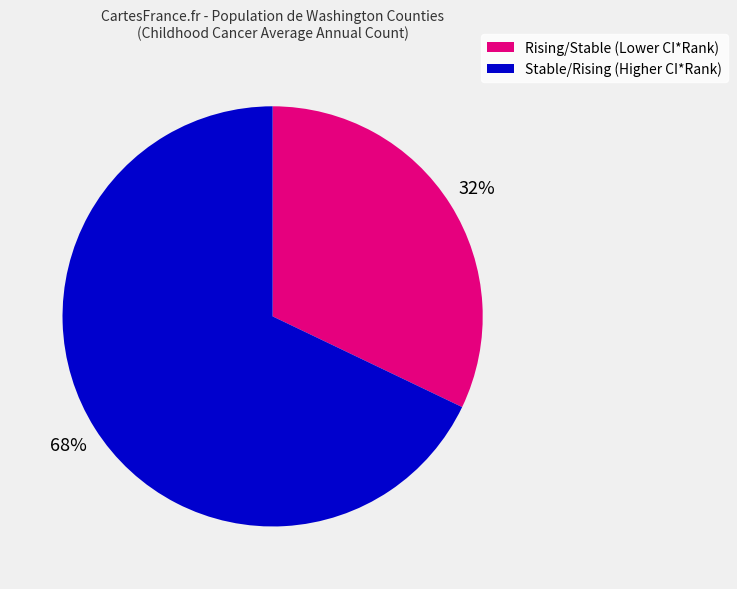

To the nearest percent, what portion does Stable/Rising (Higher CI*Rank) represent?

68%